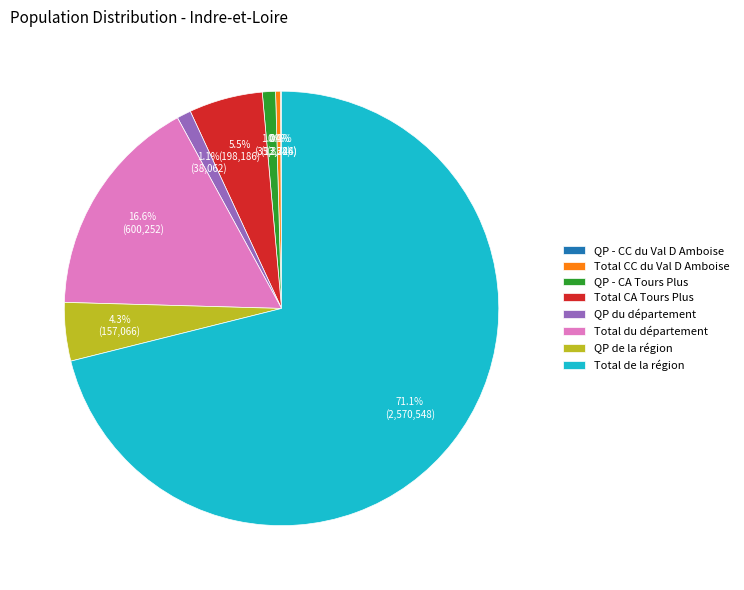

True or false: Total de la région accounts for 62% of the total.

False